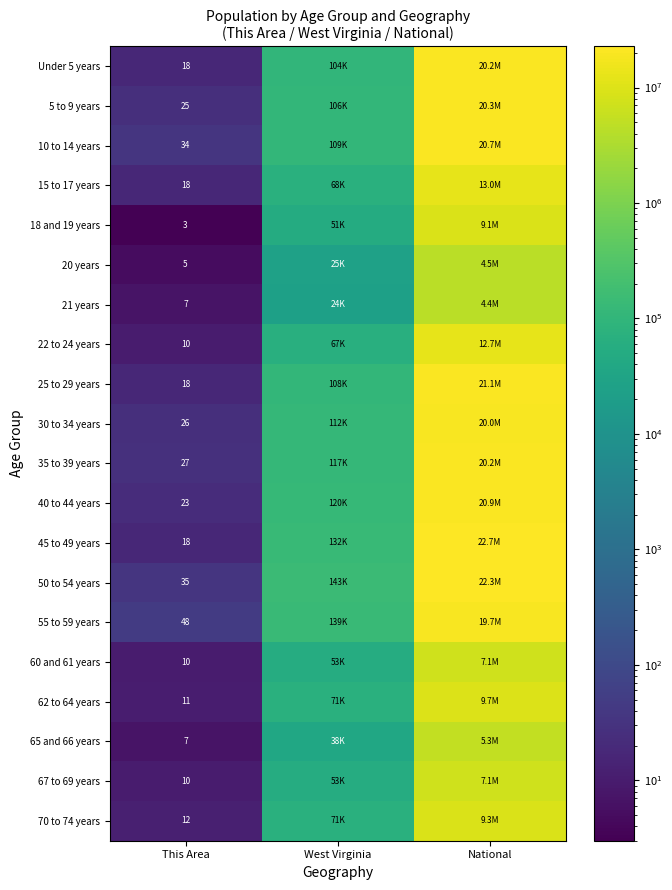

What is the spread (max minus min) of values at This Area?

45